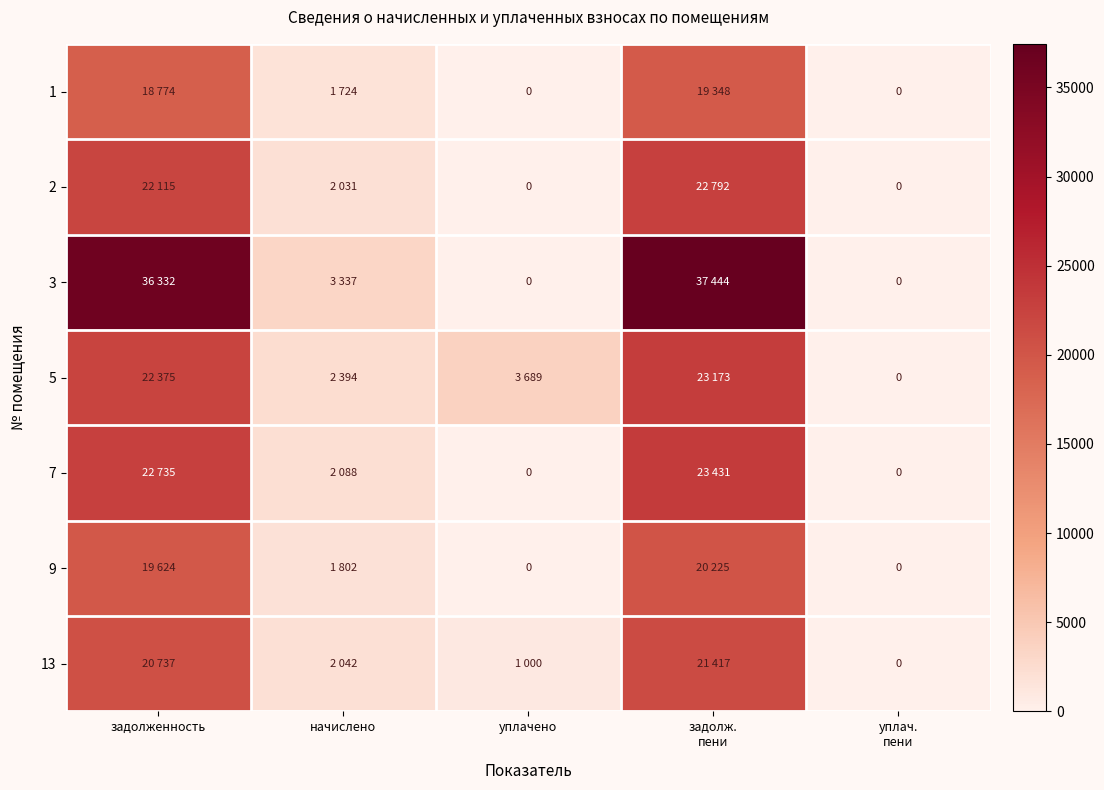

What is the average value of the 13 series?

9039.2